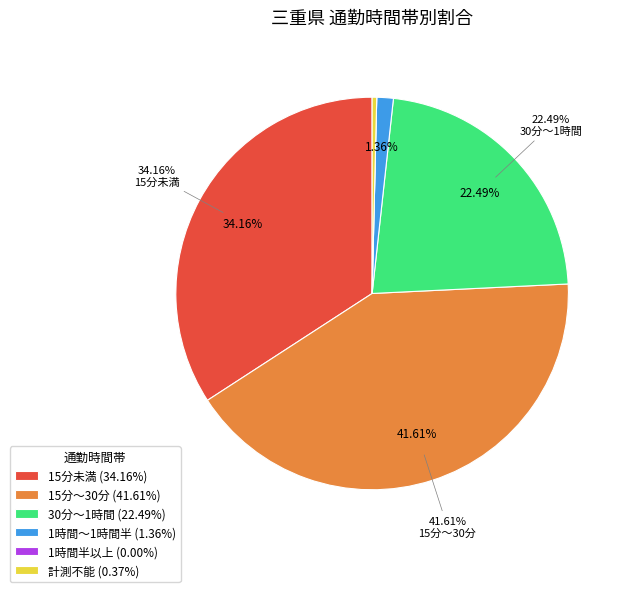

Count the number of slices in the pie.

6